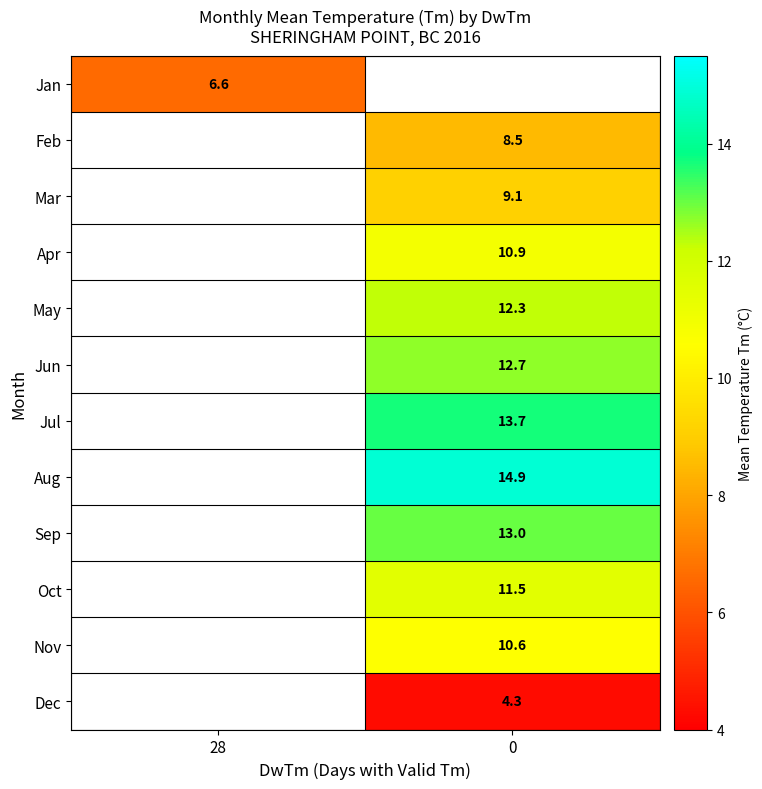

At how many categories does at least one series exceed 13?

1